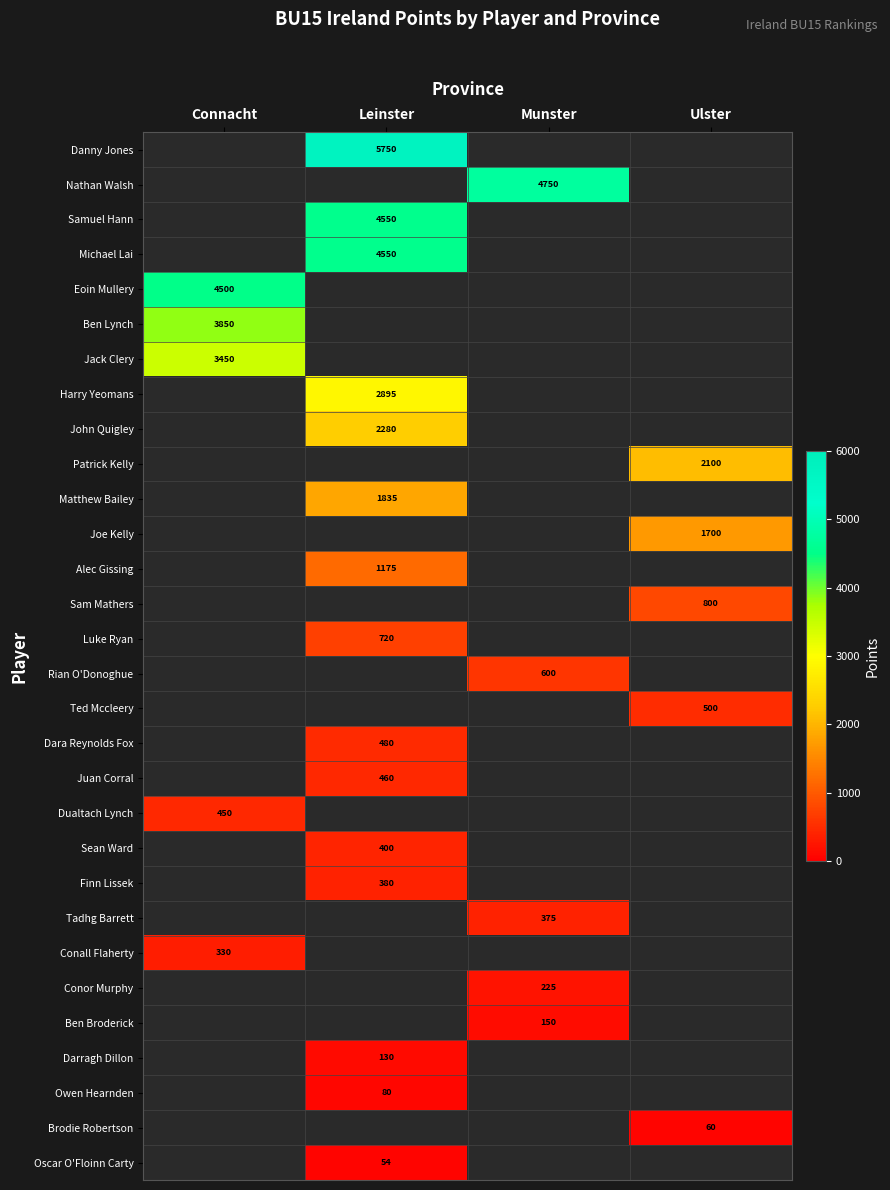

Which label corresponds to the largest value in the chart?

Leinster